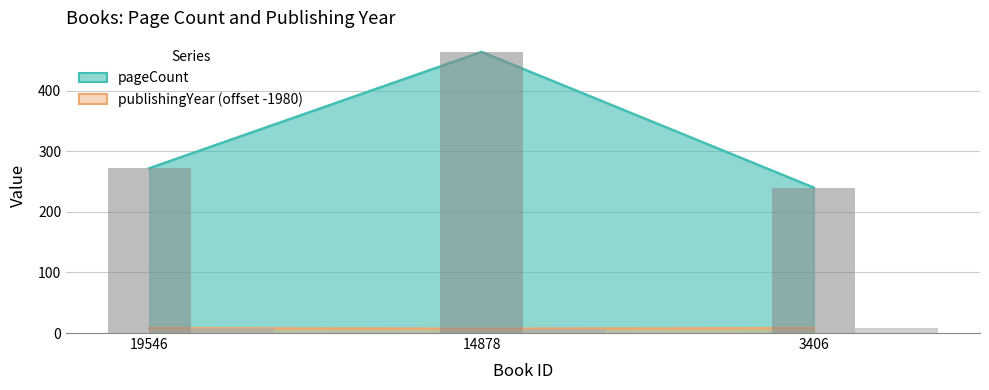

Reading right to left, list all the values displayed in this chart.

pageCount: 3406=240	14878=464	19546=272
publishingYear: 3406=8	14878=7	19546=8